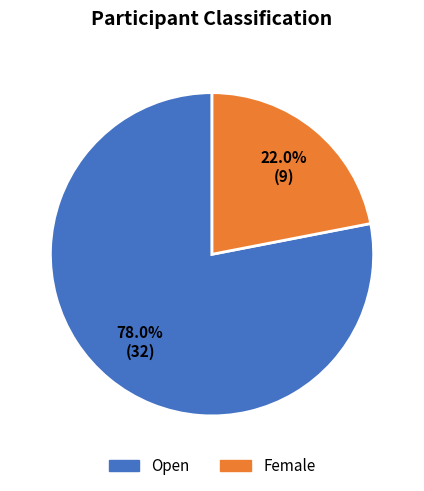

Count the number of slices in the pie.

2